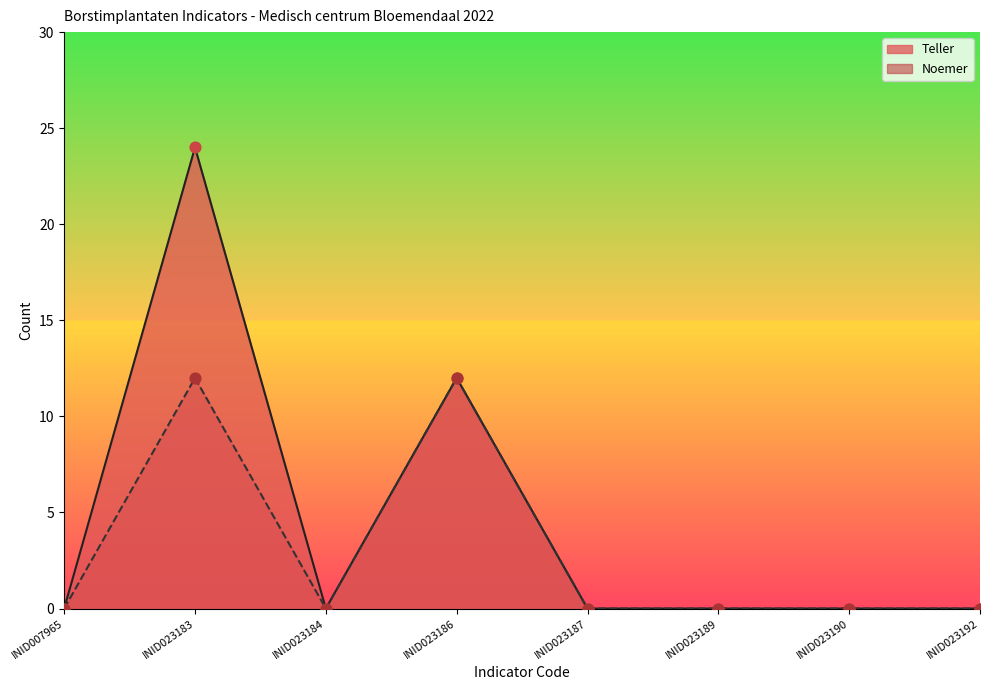

Which series reaches the maximum Y coordinate?

Teller